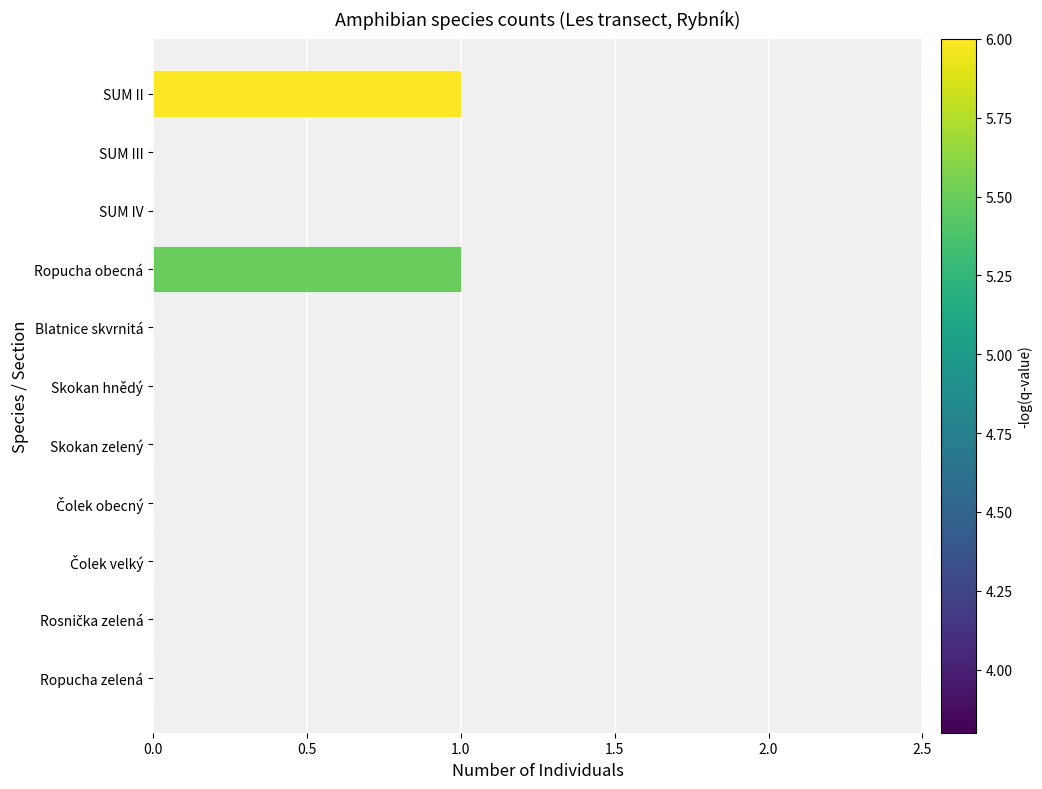

Between SUM IV and Ropucha obecná, which is larger?

Ropucha obecná